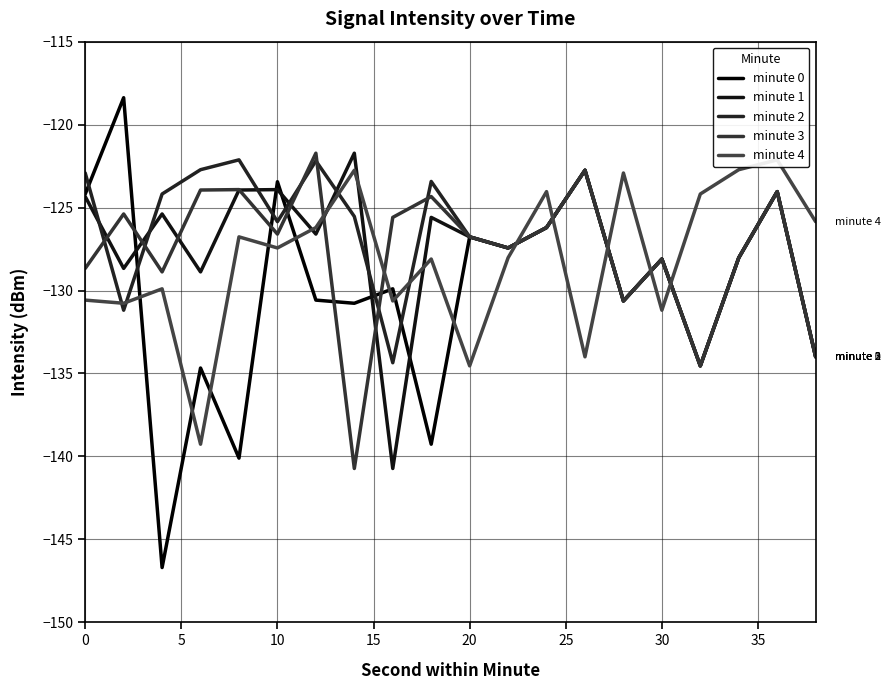

How many interior local peaks does the minute 1 series have?

7